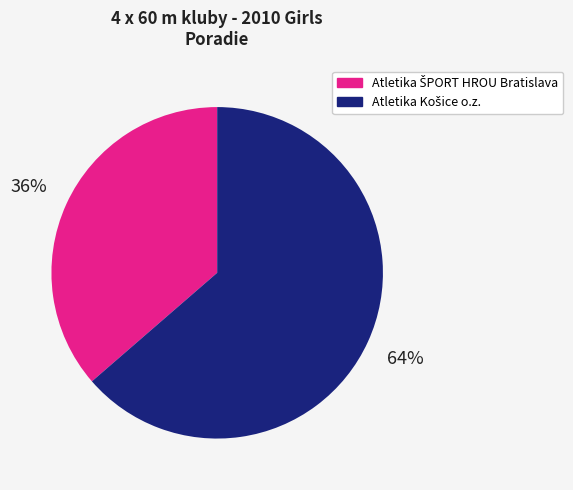

Is there any slice that represents more than half of the pie?

Yes